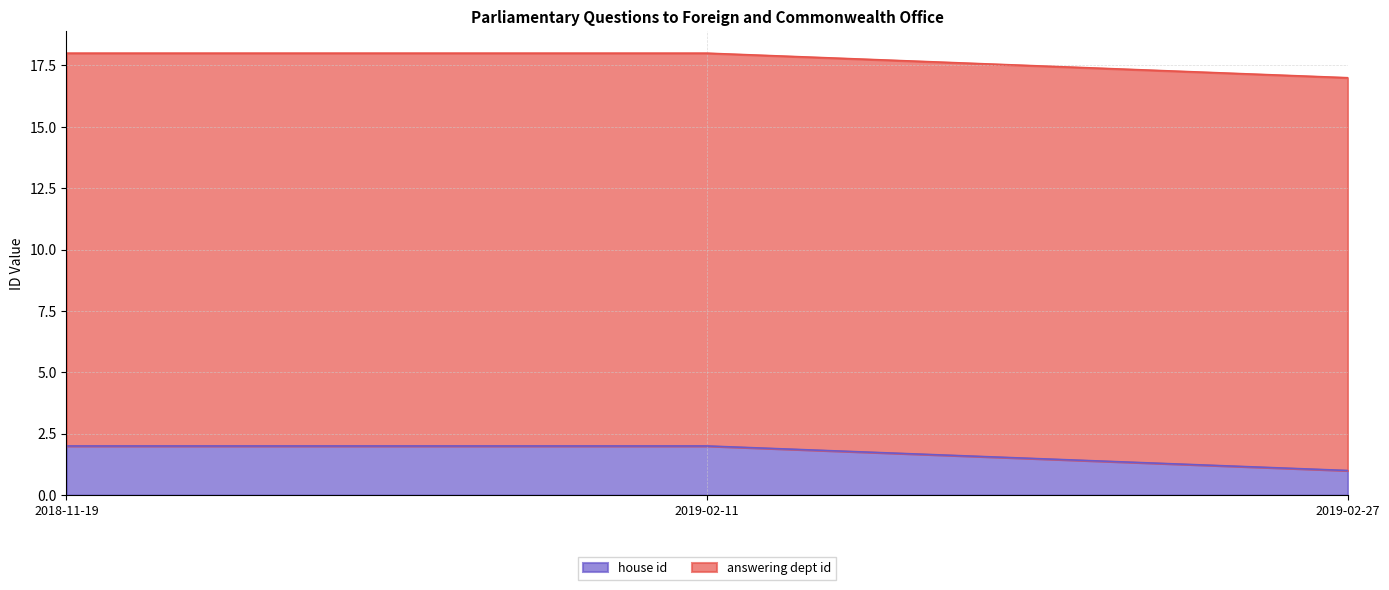

What is the value of the 1st point from the left?

2